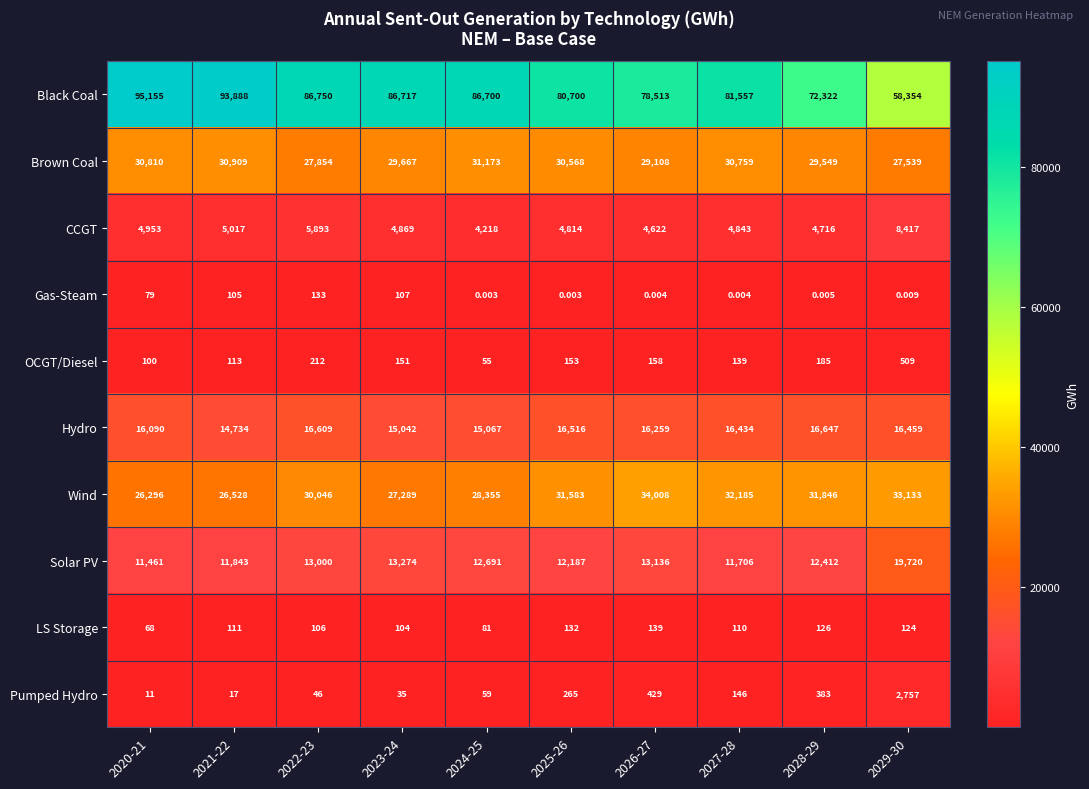

At 2024-25, list the series in order from largest to smallest.

Black Coal, Brown Coal, Wind, Hydro, Solar PV, CCGT, LS Storage, Pumped Hydro, OCGT/Diesel, Gas-Steam